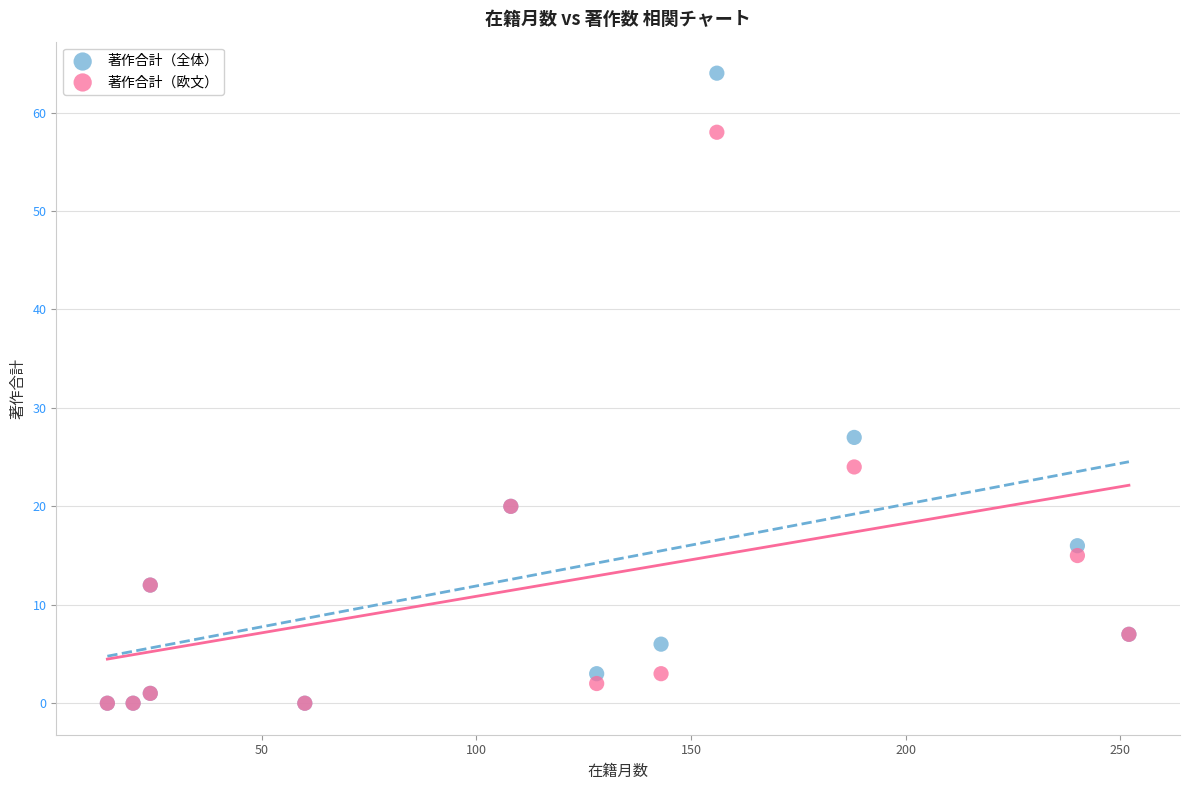

In the 著作合計（全体） series, what Y value is closest to 32?

27